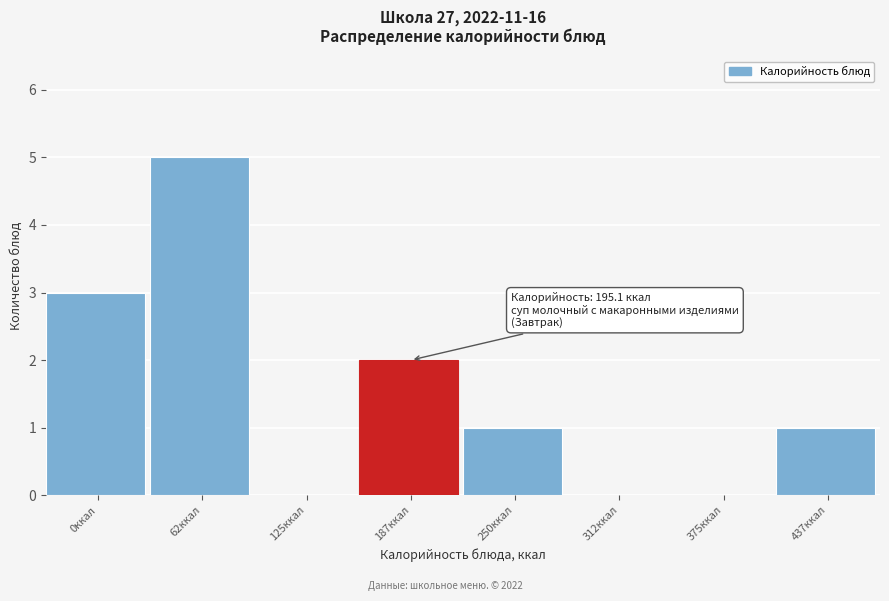

Reading right to left, transcribe all the data shown in this chart.

437ккал=1	375ккал=0	312ккал=0	250ккал=1	187ккал=2	125ккал=0	62ккал=5	0ккал=3